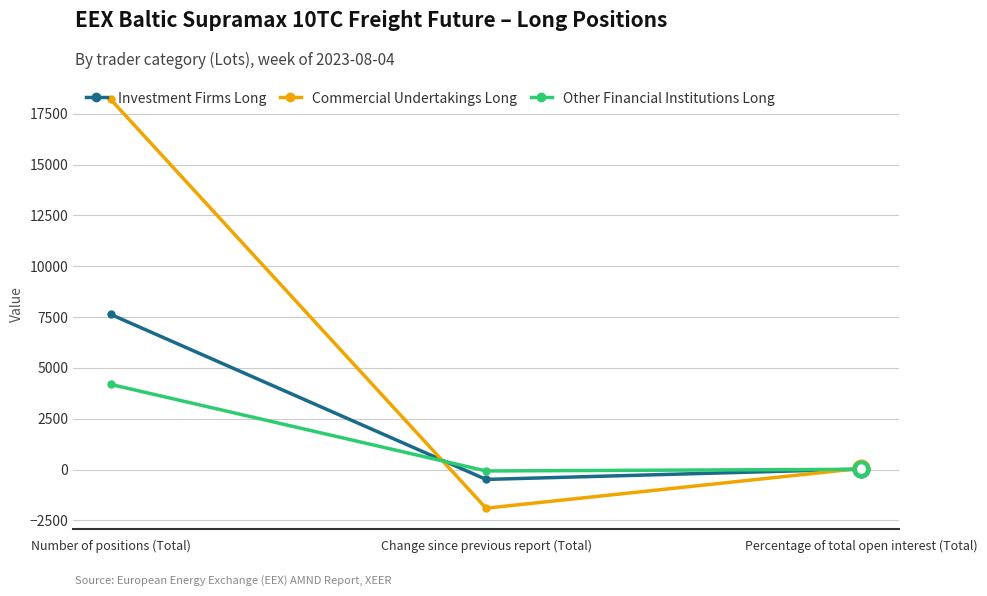

Where does the Other Financial Institutions Long series first go above 13?

Number of positions (Total)